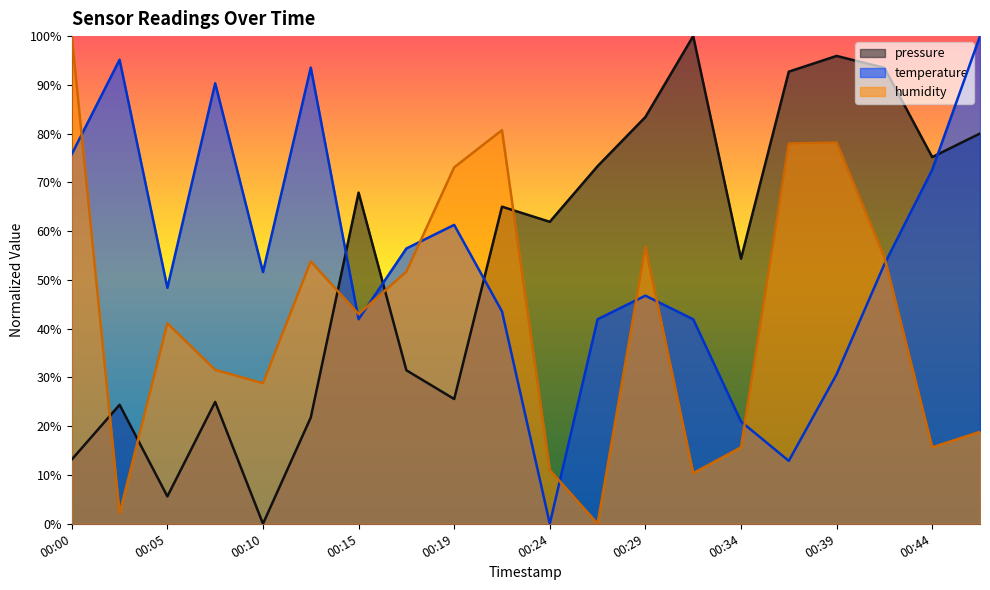

True or false: pressure has more than 2 interior local peaks.

True